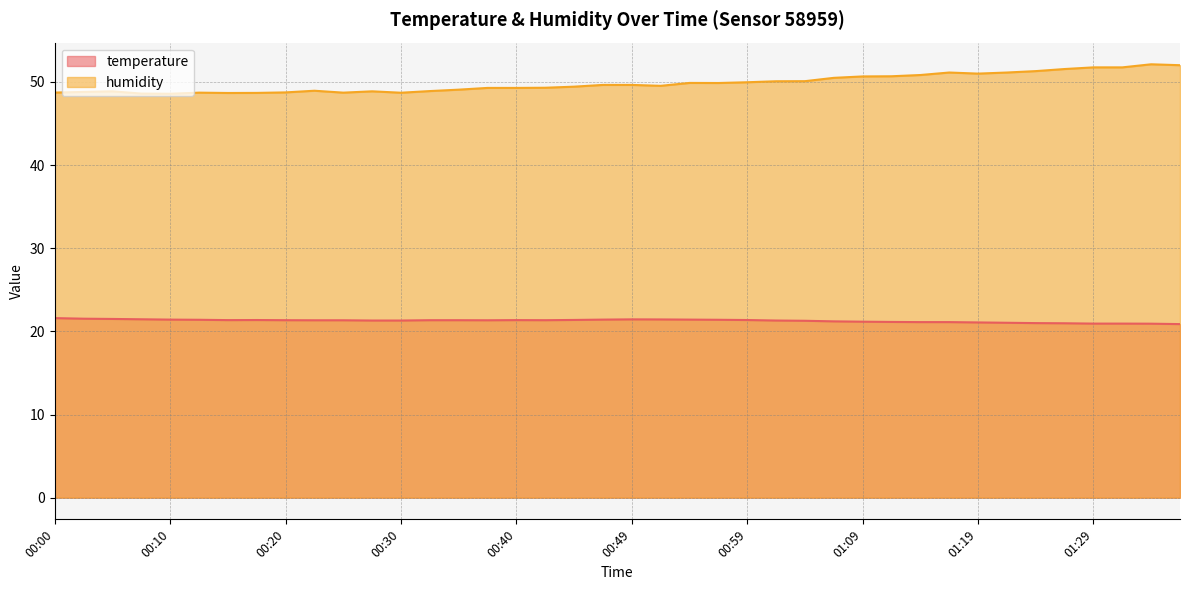

What is the value of the humidity point at the 26th from the left?

50.1